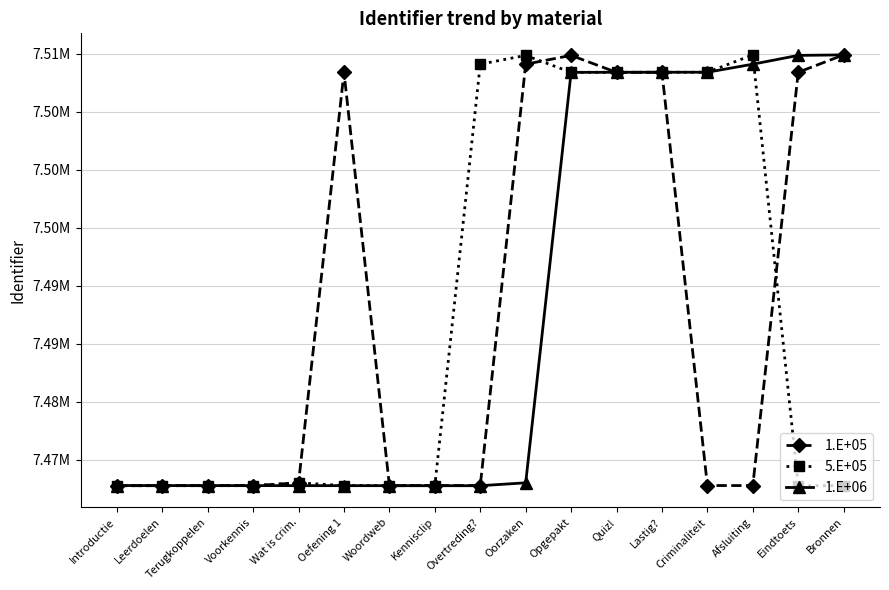

What is the label of the 17th point from the right?

Introductie